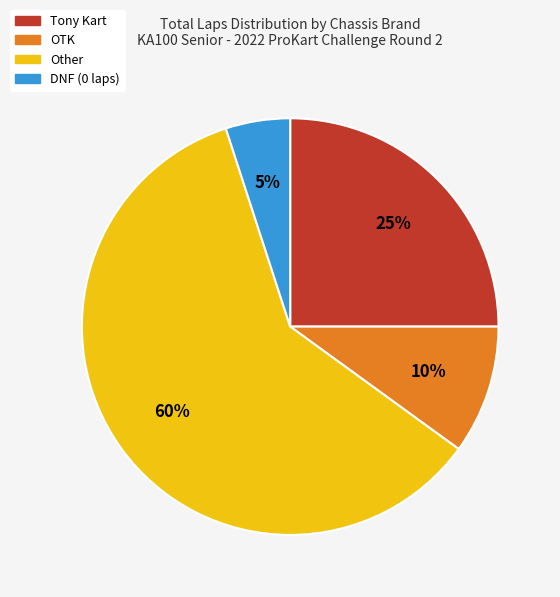

To the nearest percent, what is the difference between the largest and smallest slice percentages?

55%